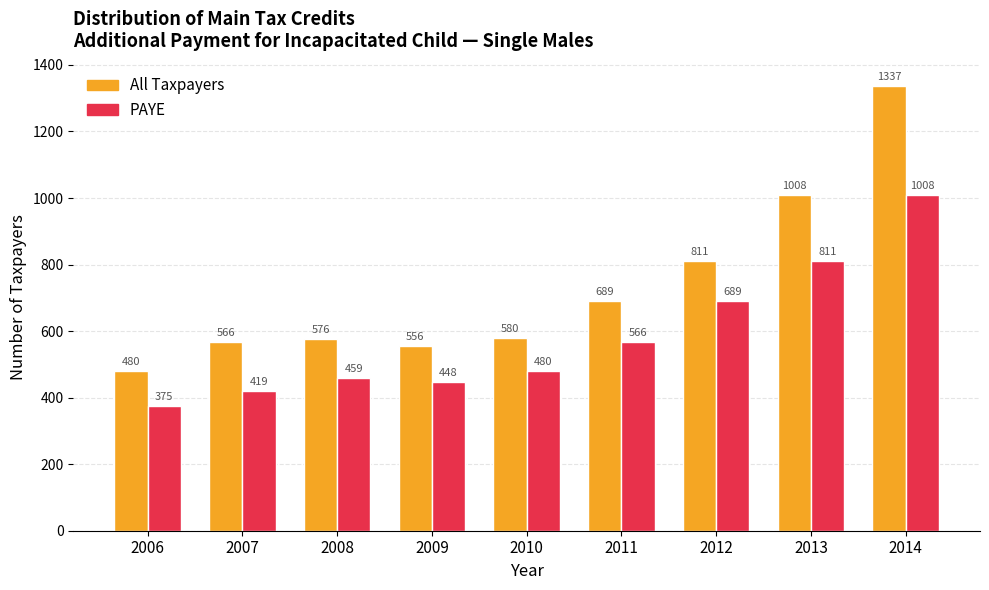

Between 2010 and 2012, which series saw the biggest shift?

All Taxpayers